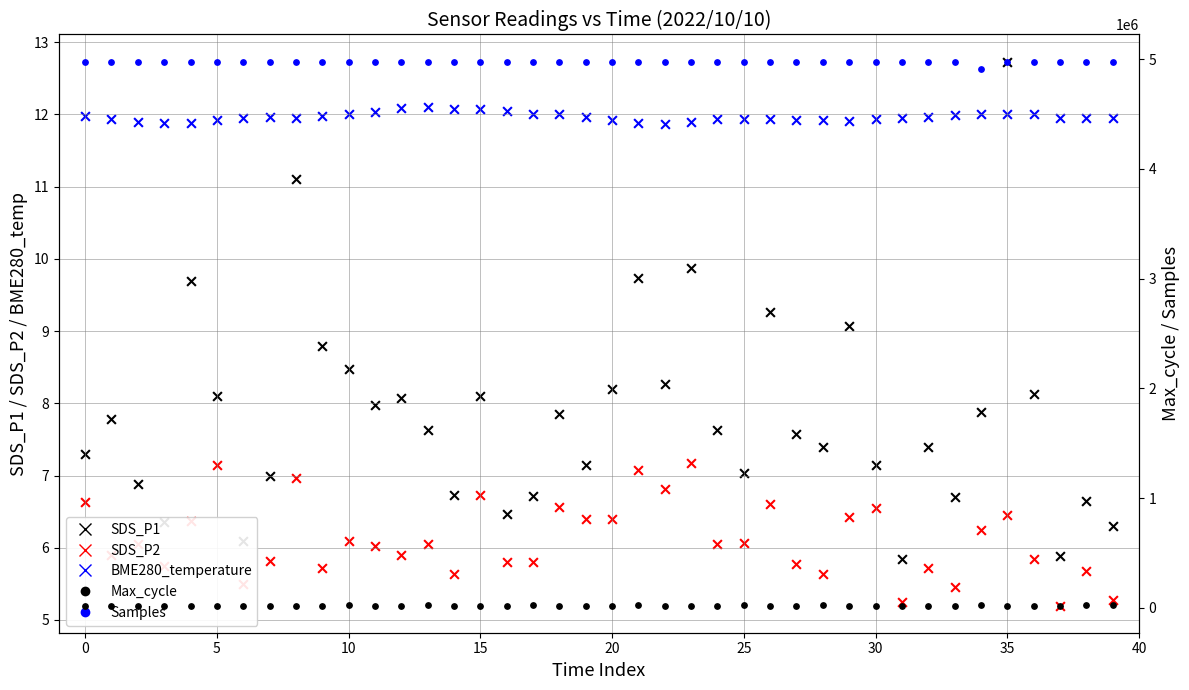

At which category is the sum across all series the highest?

39